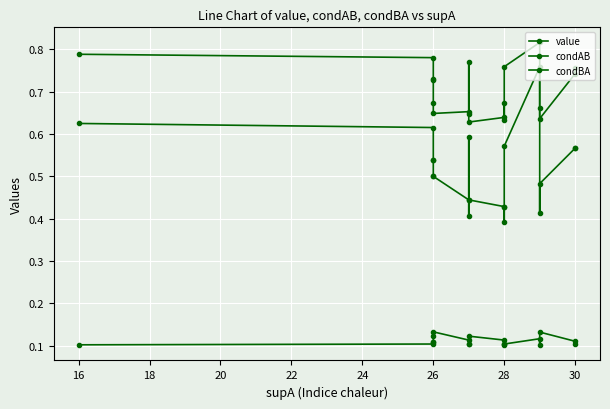

What is the sum of all value values?

13.4